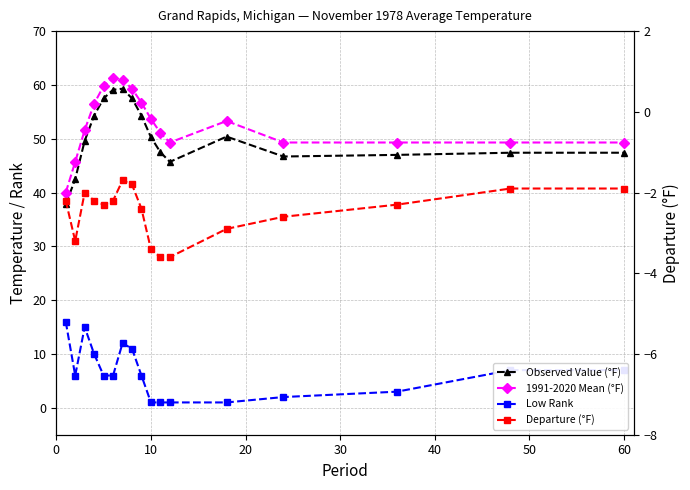

What is the greatest value displayed?

61.3